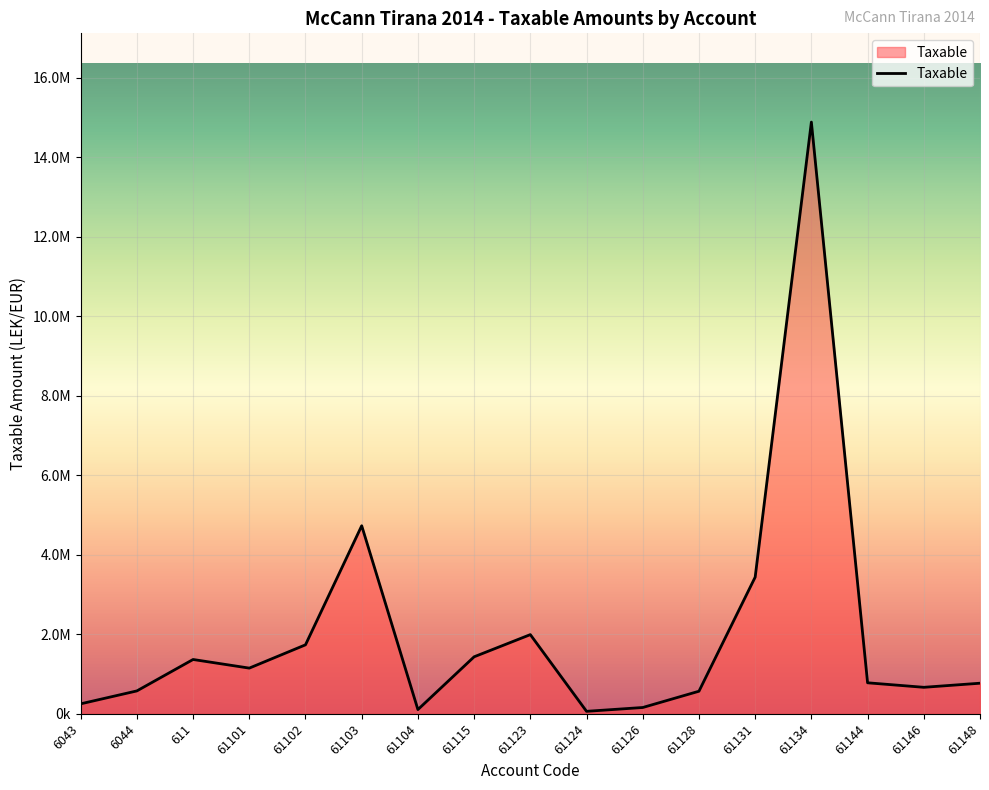

Is this an area chart (filled region under the line)?

Yes